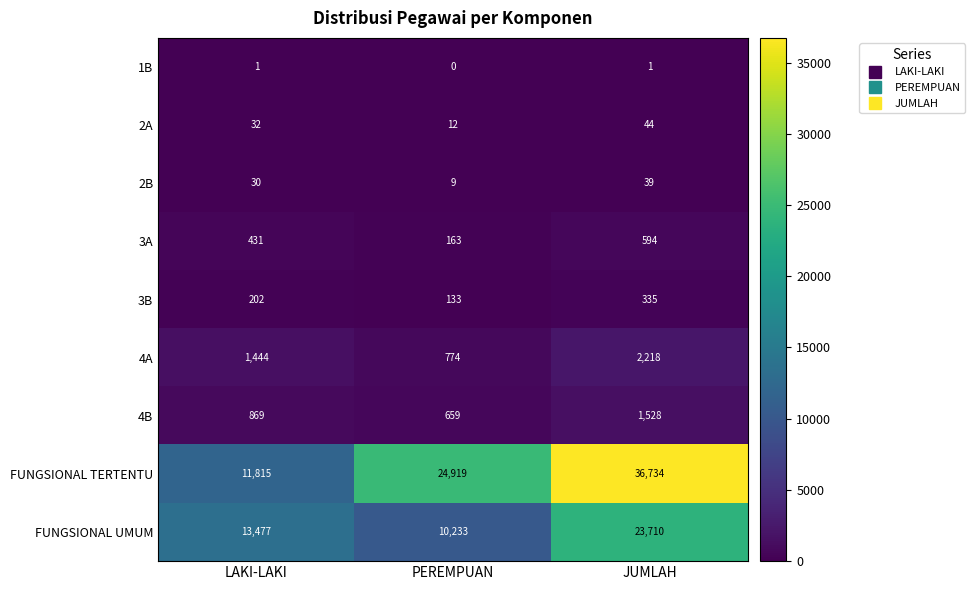

Which label corresponds to the largest value in the chart?

JUMLAH